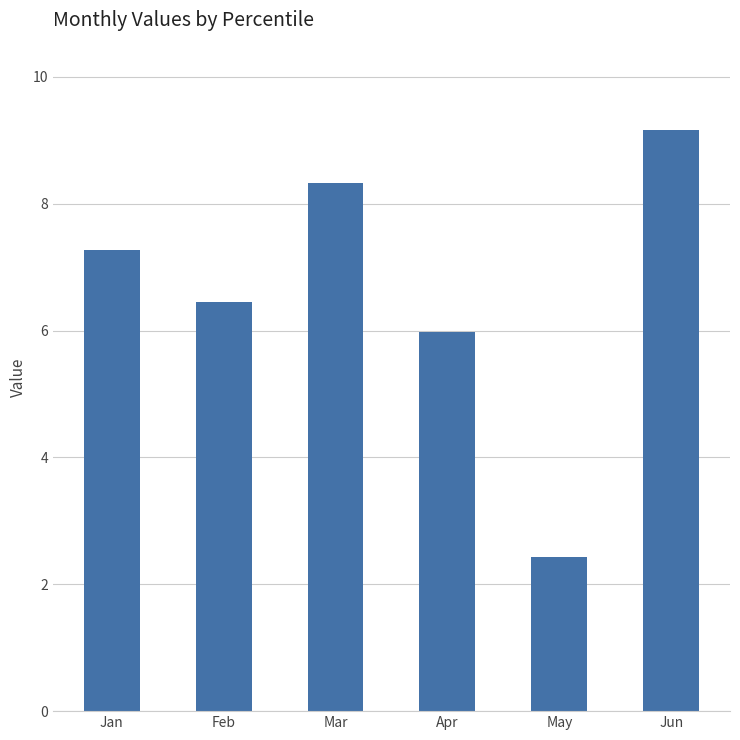

Reading right to left, list all the values displayed in this chart.

Jun=9.2	May=2.4	Apr=6.0	Mar=8.3	Feb=6.4	Jan=7.3